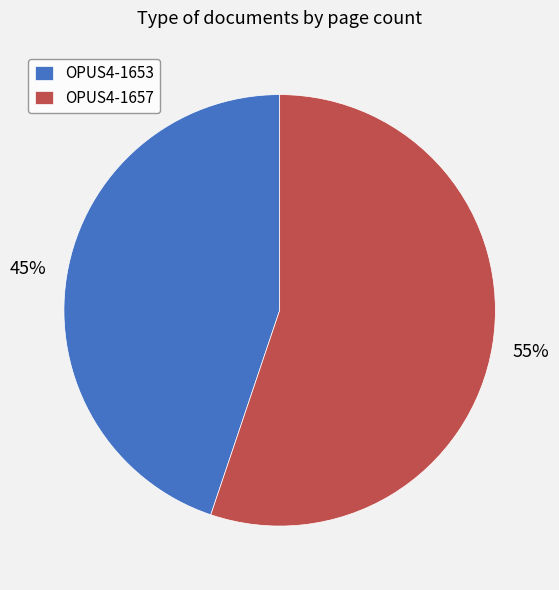

To the nearest percent, what is the difference between the OPUS4-1657 and OPUS4-1653 slice percentages?

10%